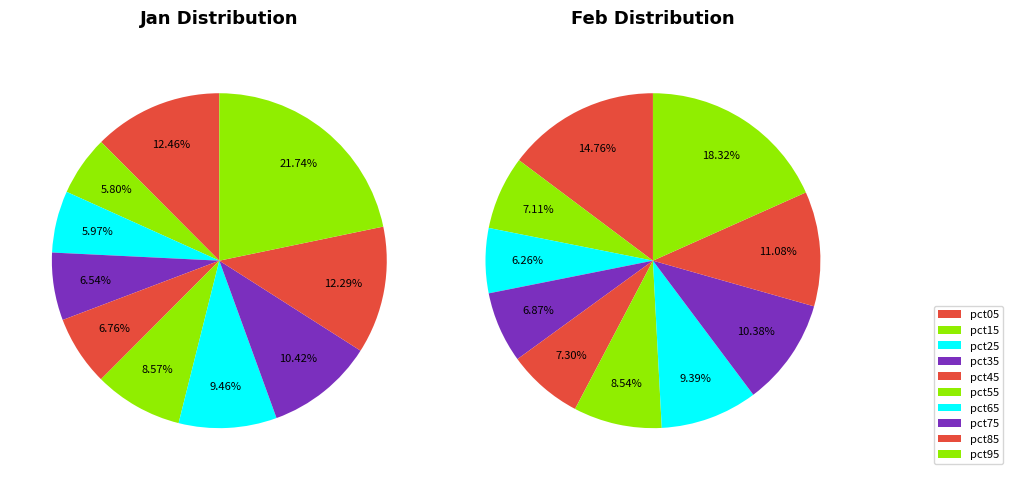

Does any single category account for the majority?

No